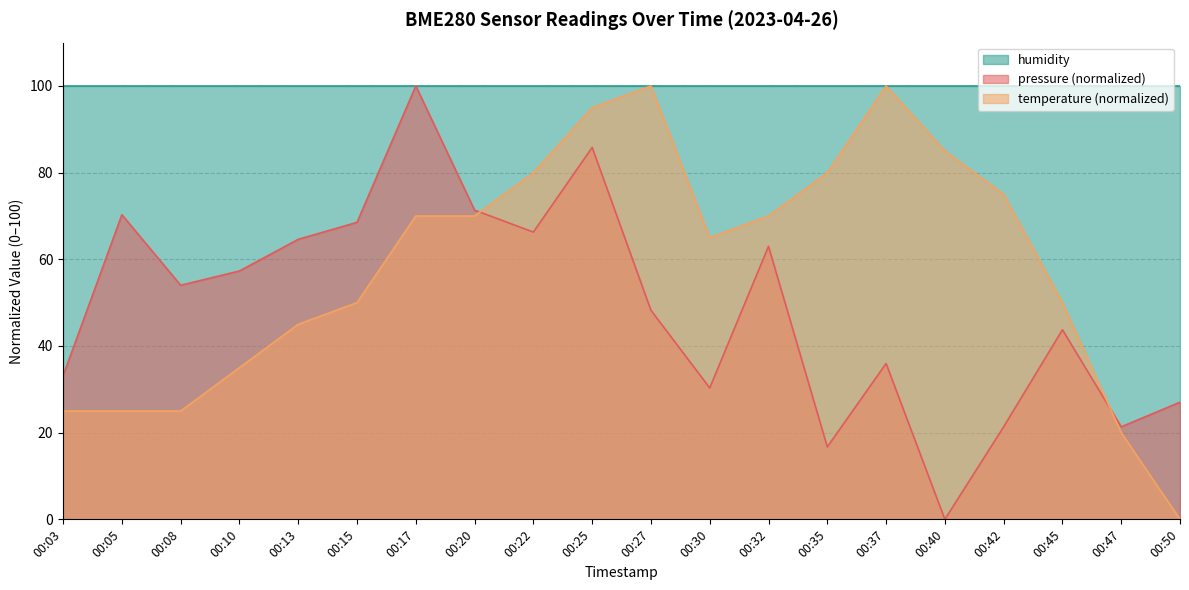

At how many categories does at least one series exceed 83?

20